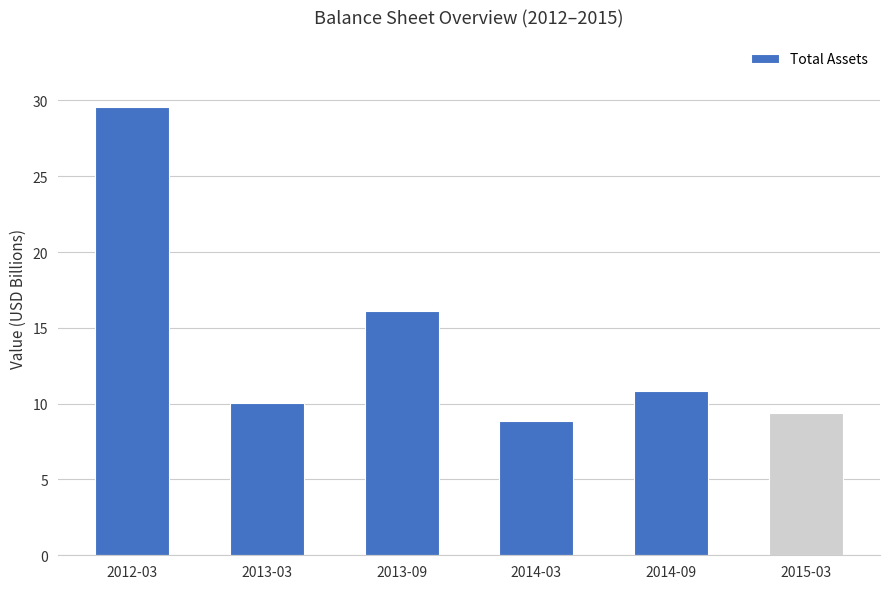

Are the bars grouped side by side (vs. stacked)?

No